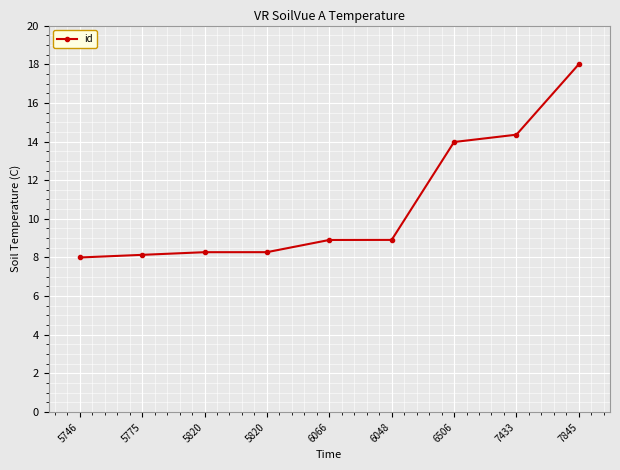

What is the sum of all values?

96.8